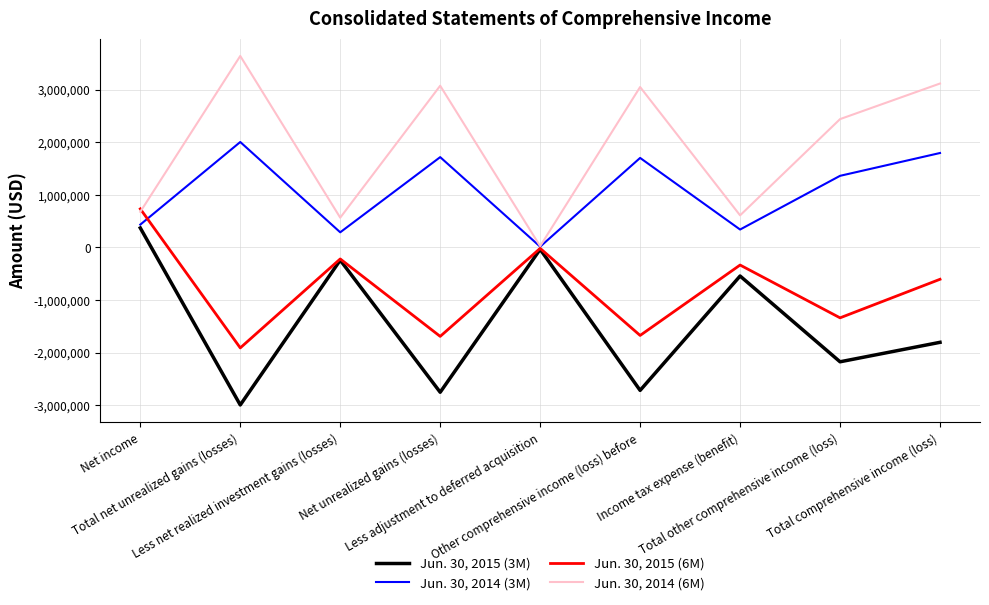

What position from the left is Other comprehensive income (loss) before?

6